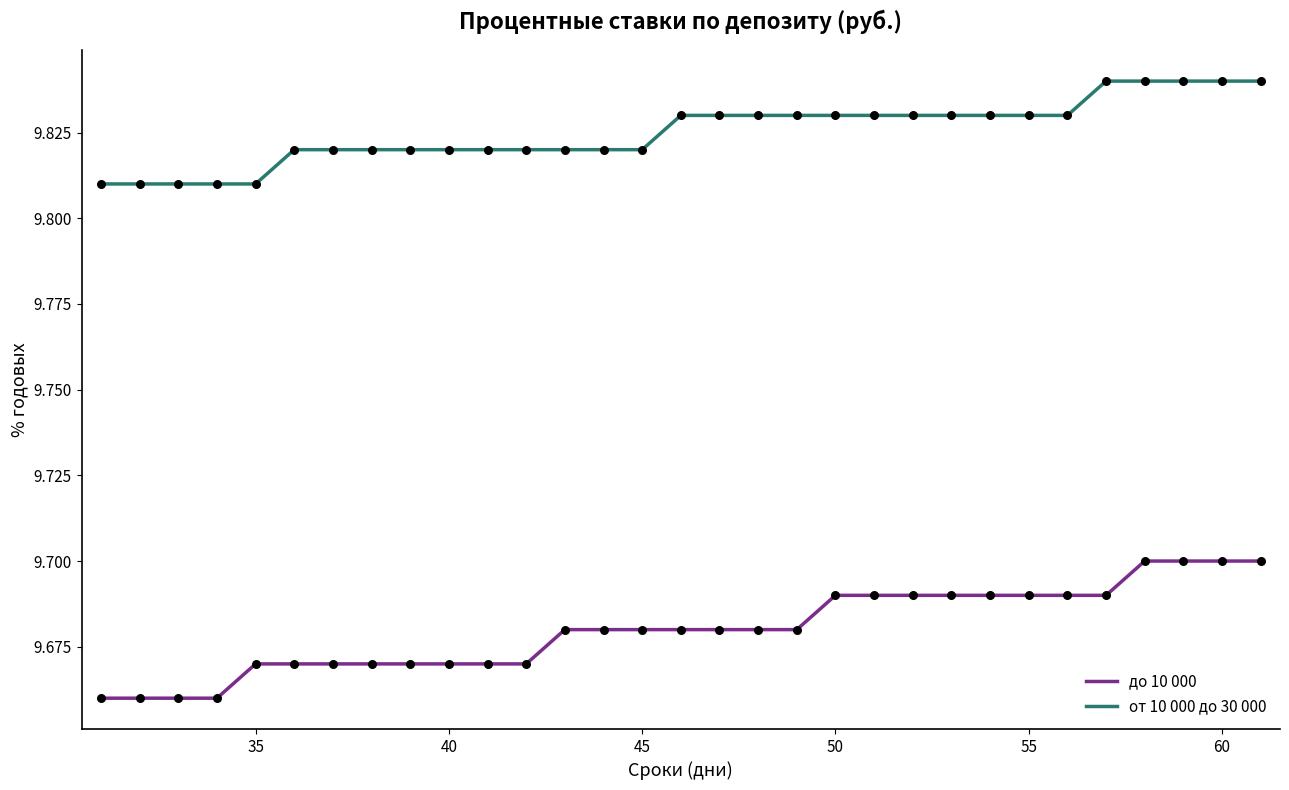

What are all the series names shown in the legend?

до 10 000, от 10 000 до 30 000